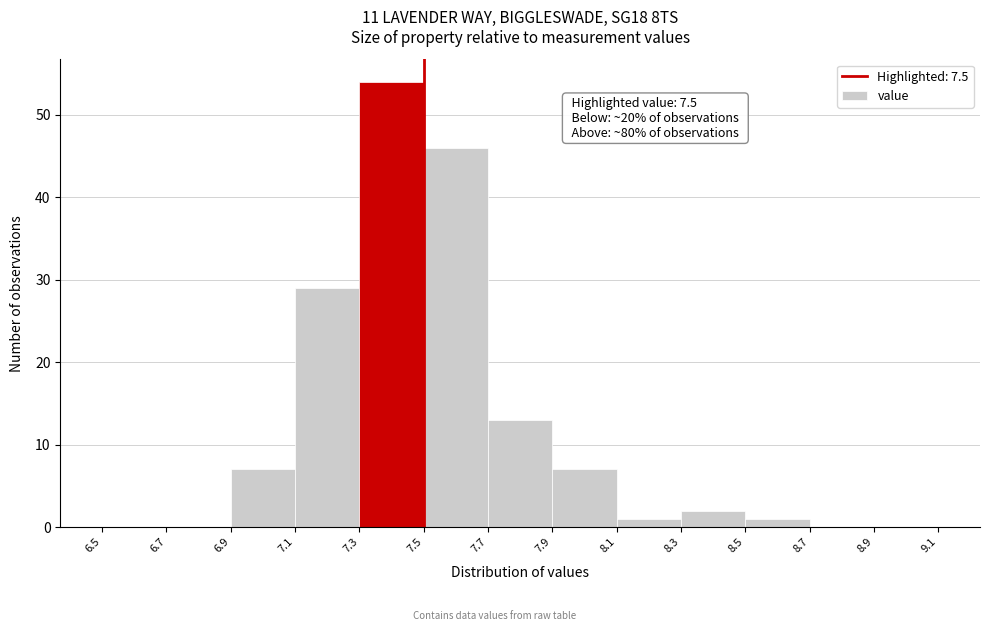

Which range on the x-axis has the tallest bar?

7.3 to 7.5